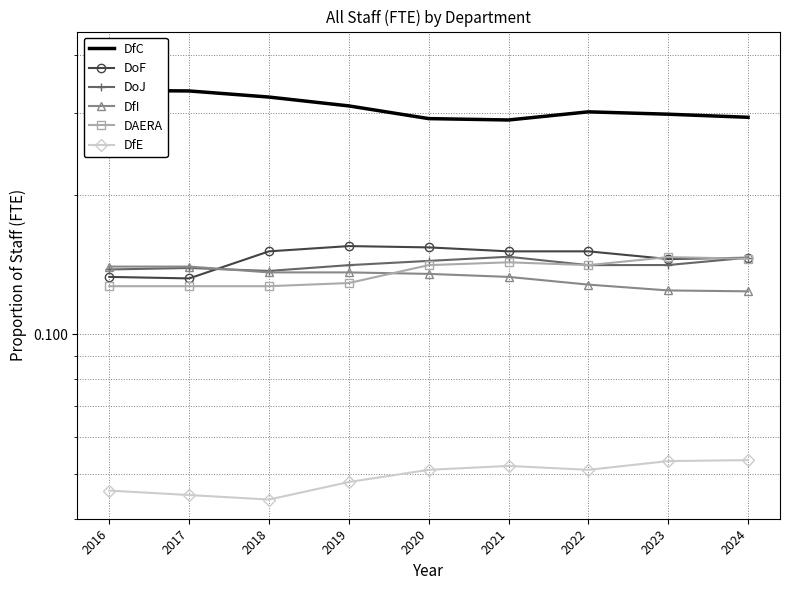

What is the maximum value shown in the chart?

0.3